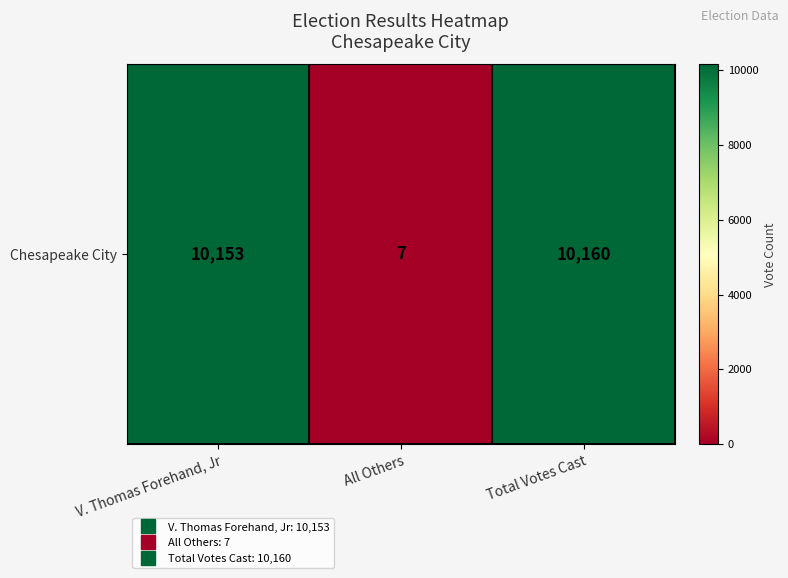

Reading left to right, list all the values displayed in this chart.

V. Thomas Forehand, Jr=10153	All Others=7	Total Votes Cast=10160